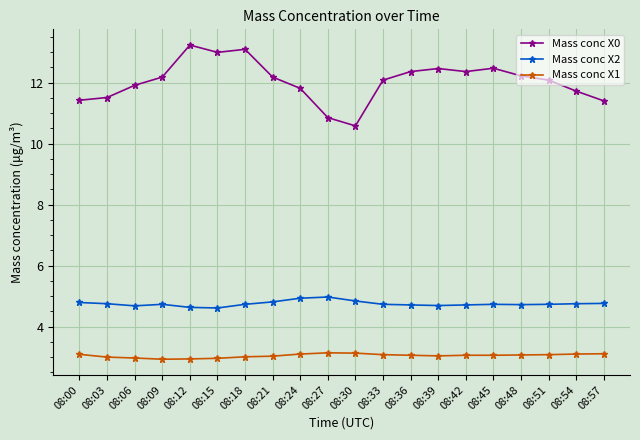

Count the number of data series in this chart.

3